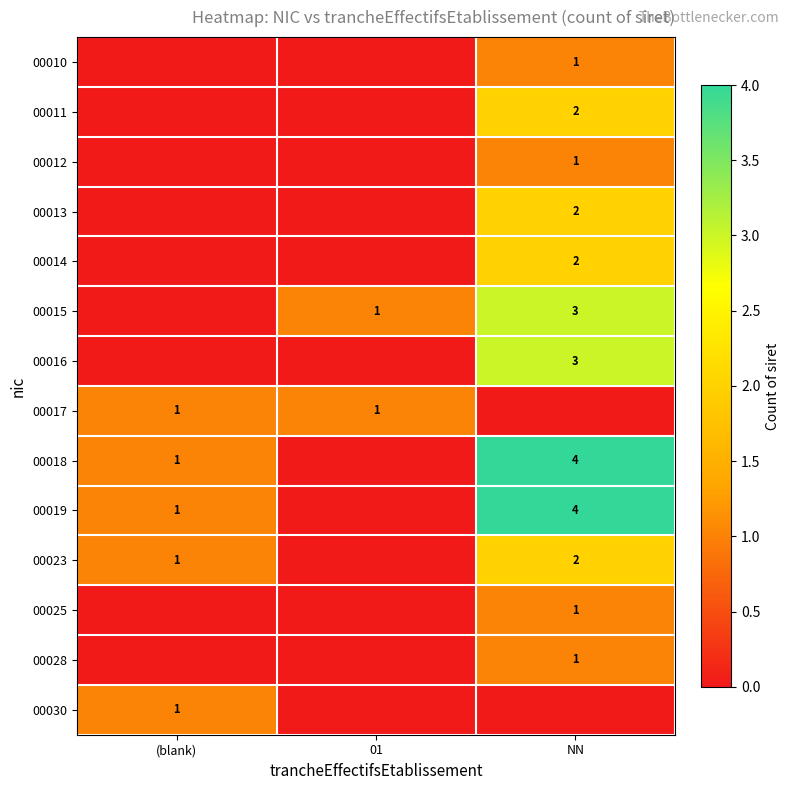

True or false: 00015 has a value of 3 at NN.

True